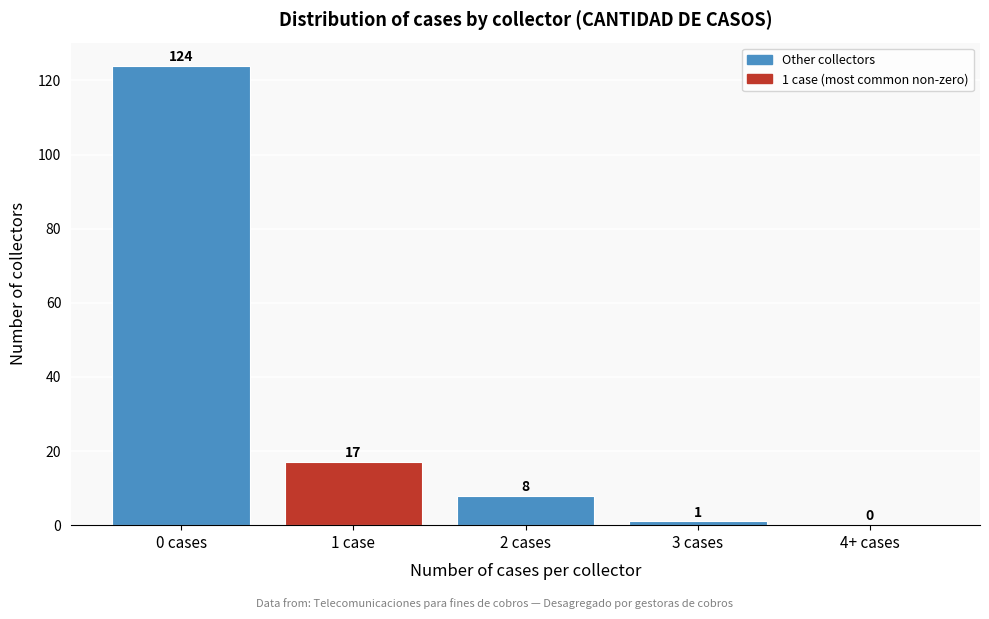

Reading right to left, extract all data points from this chart.

4+ cases=0	3 cases=1	2 cases=8	1 case=17	0 cases=124